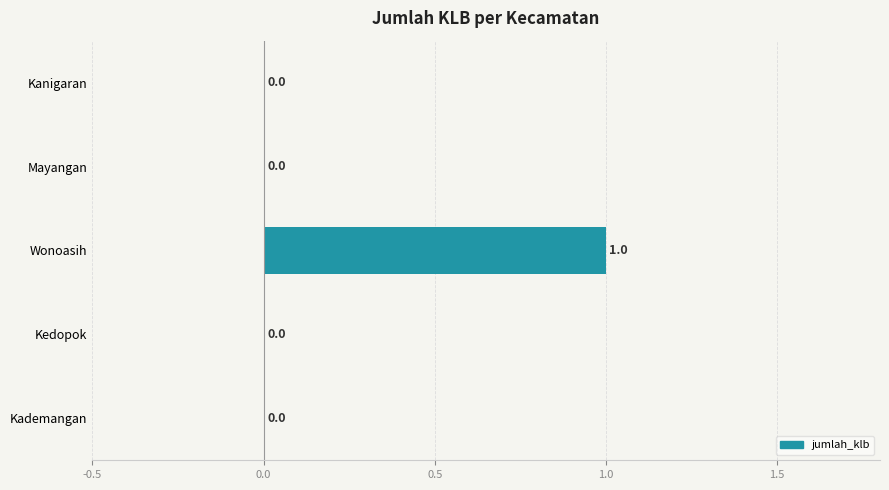

Which has a higher value, Kedopok or Wonoasih?

Wonoasih